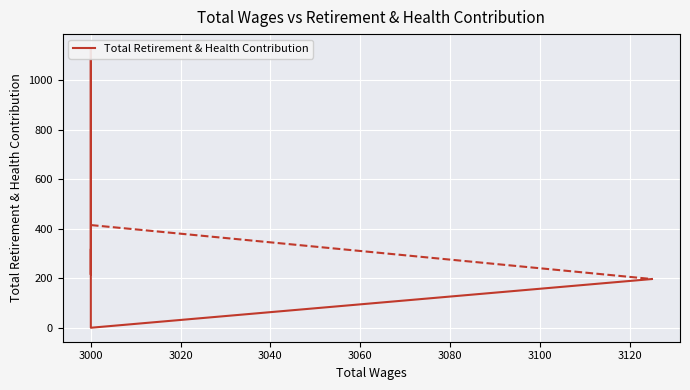

How many data points are less than 215?

2